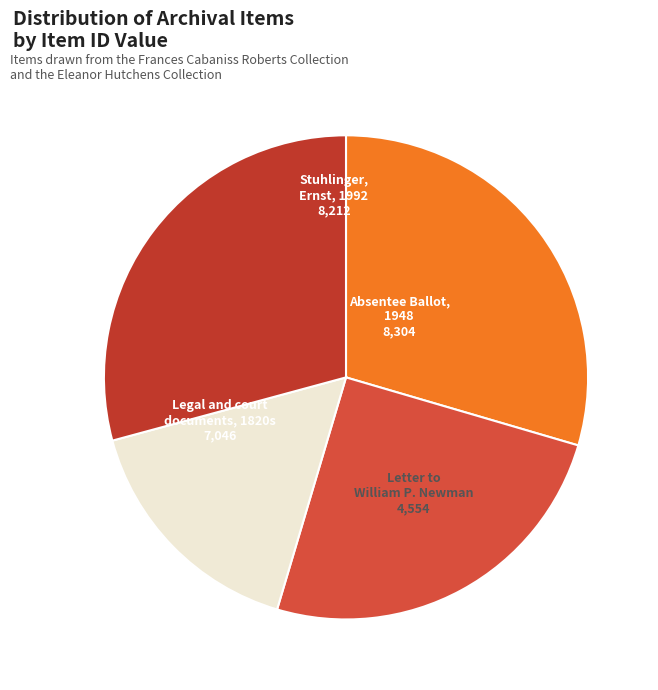

Do Stuhlinger, Ernst, 1992 and Legal and court documents, 1820s together represent more than half of the pie?

Yes